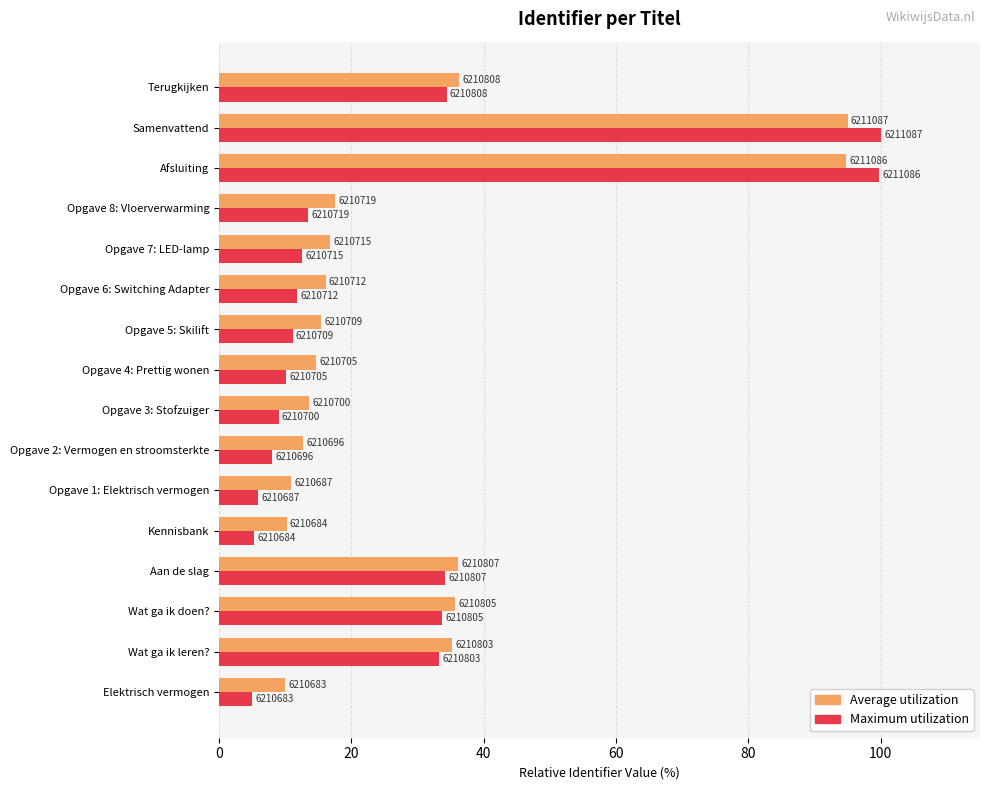

Which series has the largest total across all categories?

Average utilization